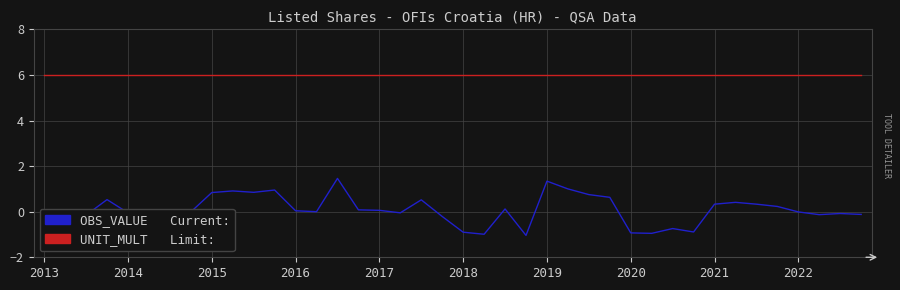

What is the maximum value shown in the chart?

6.0